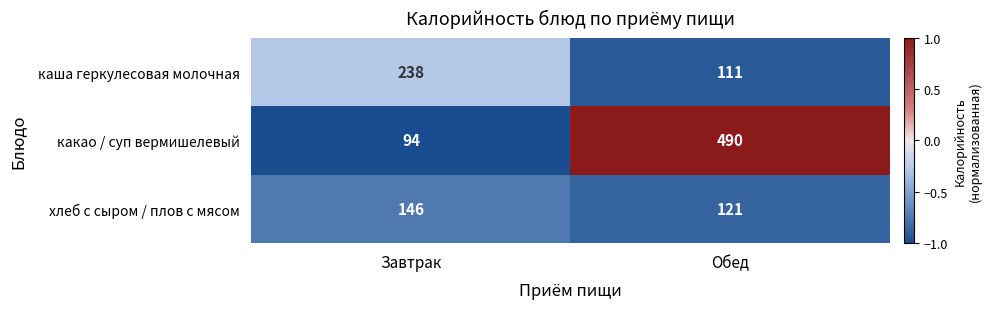

The value of хлеб с сыром / плов с мясом at Завтрак is 46. True or false?

False